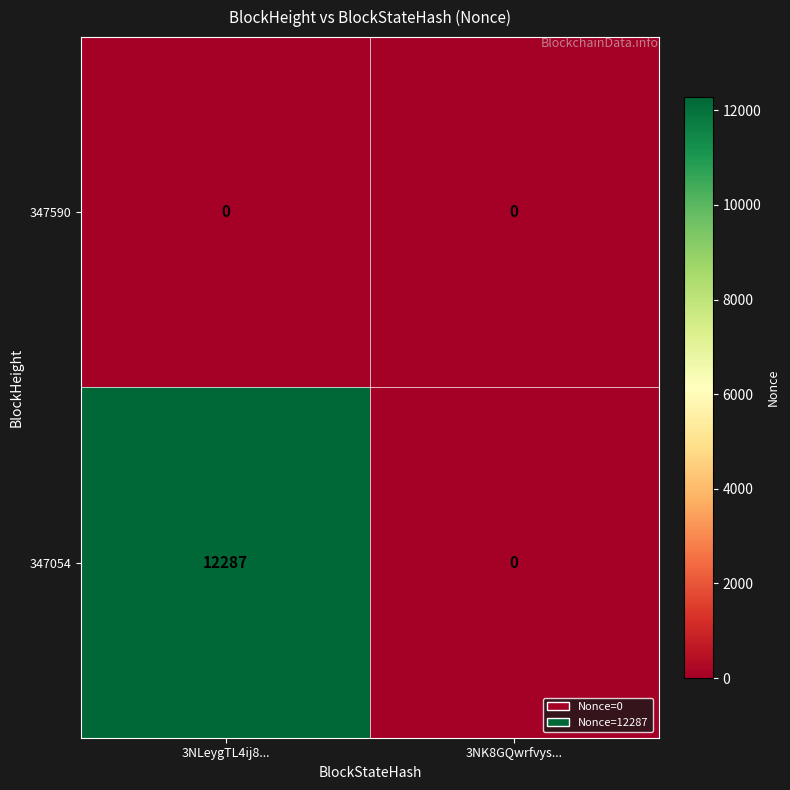

Reading left to right, extract all data points from this chart.

347590: 0	0
347054: 12287	0